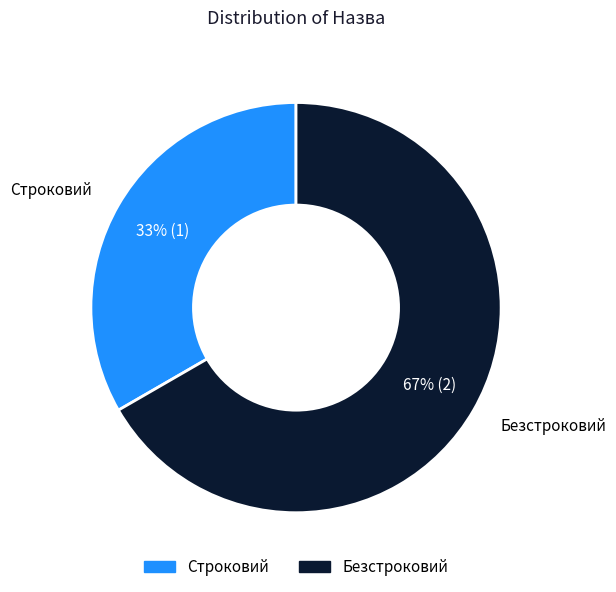

Between Безстроковий and Строковий, which is larger?

Безстроковий